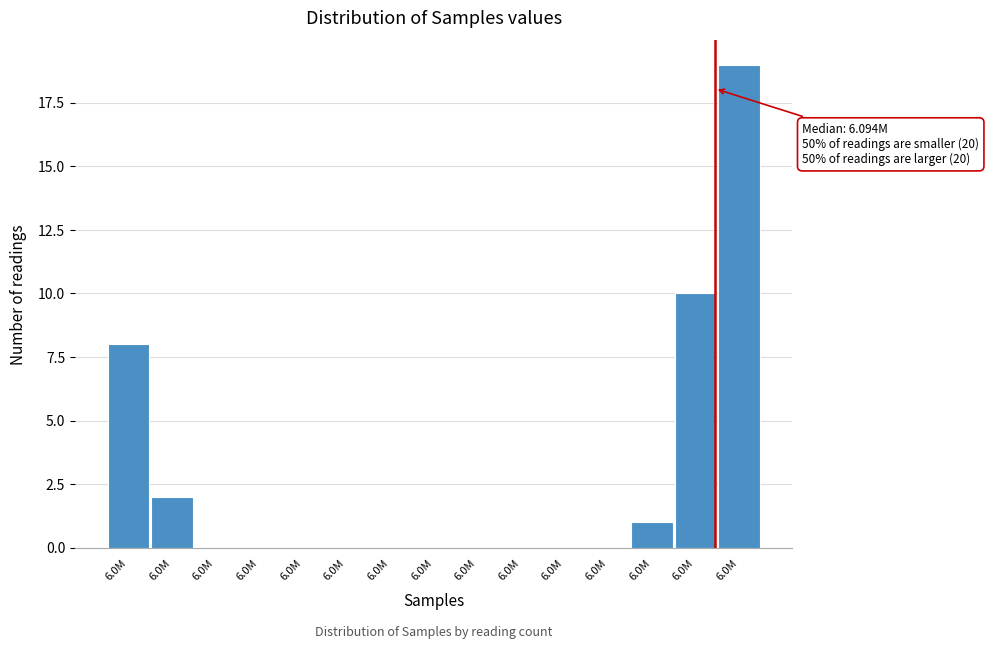

Count the number of categories in the chart.

15